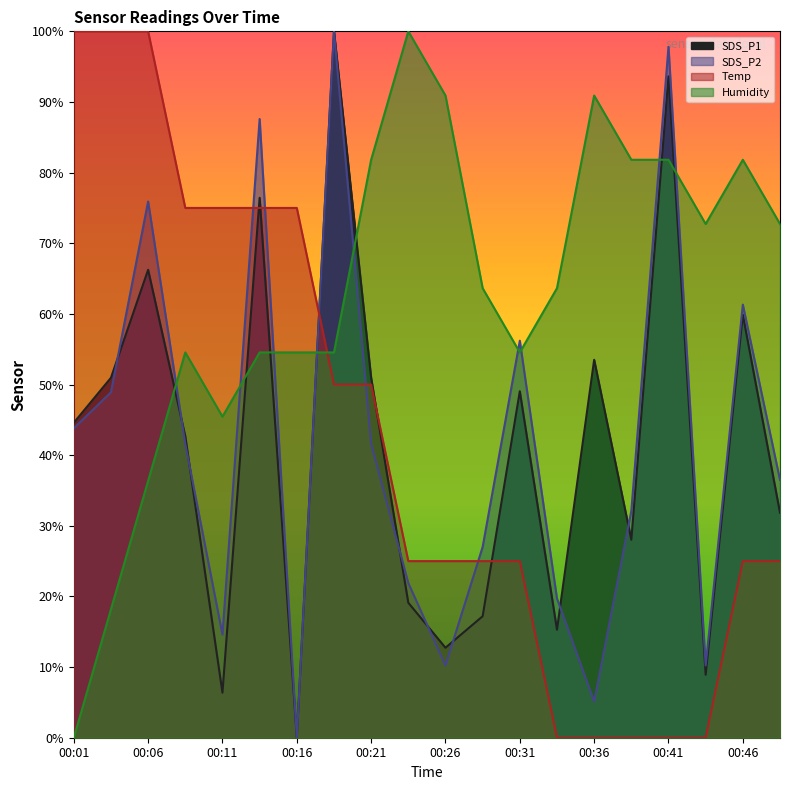

Does the chart display data point markers on the line(s)?

No